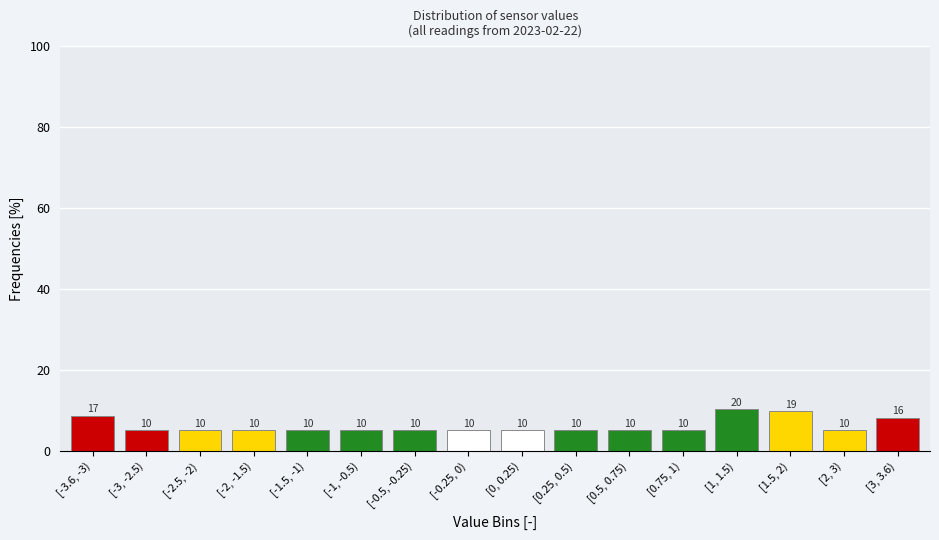

Are the bars horizontal?

No